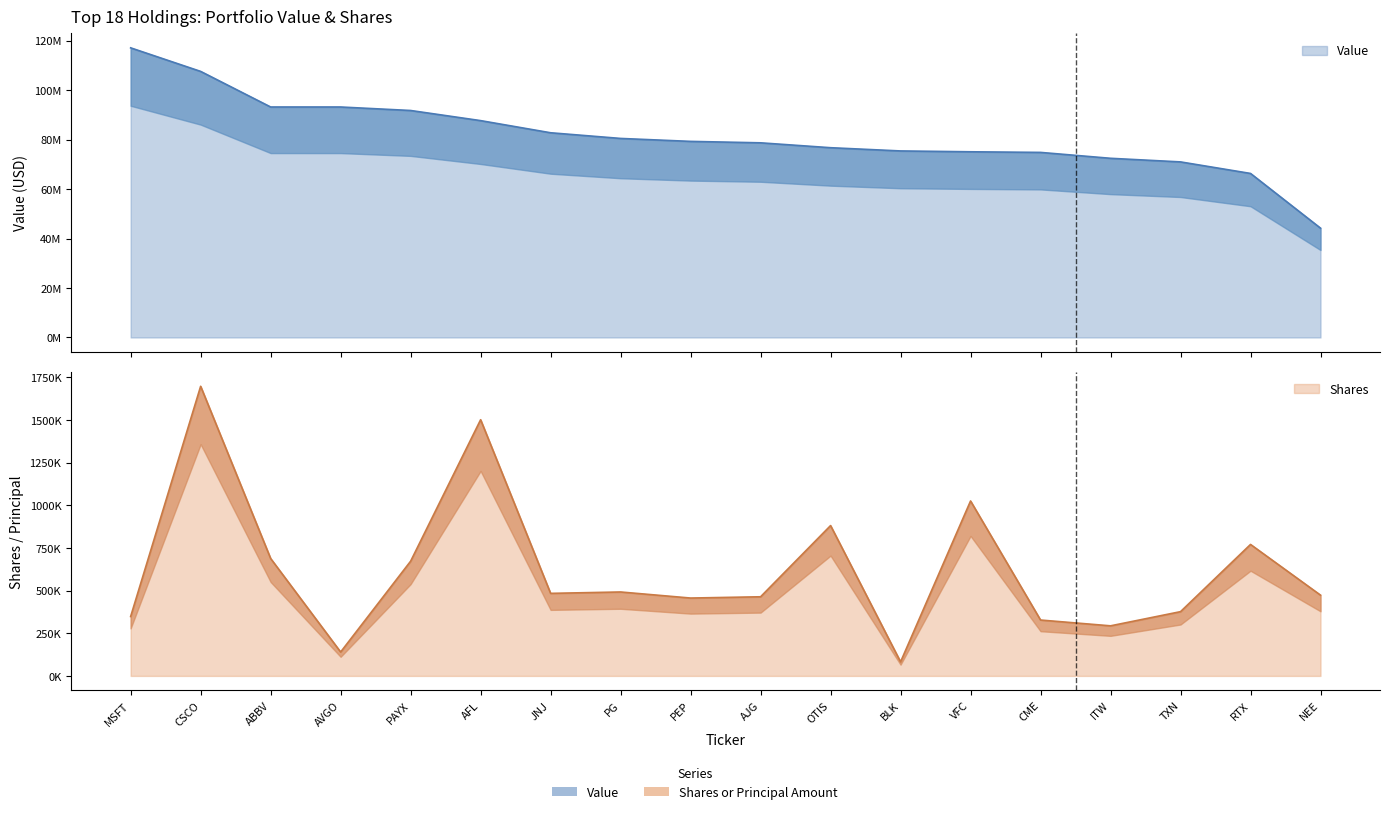

Which category has the highest value in the Value series?

MSFT